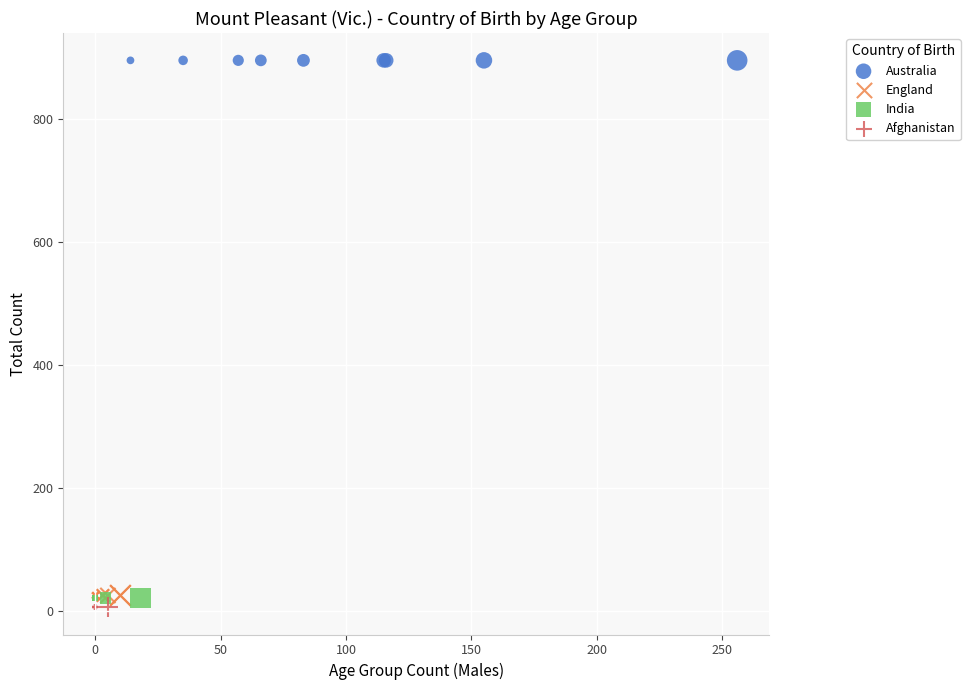

Which series contains the highest Y value?

Australia